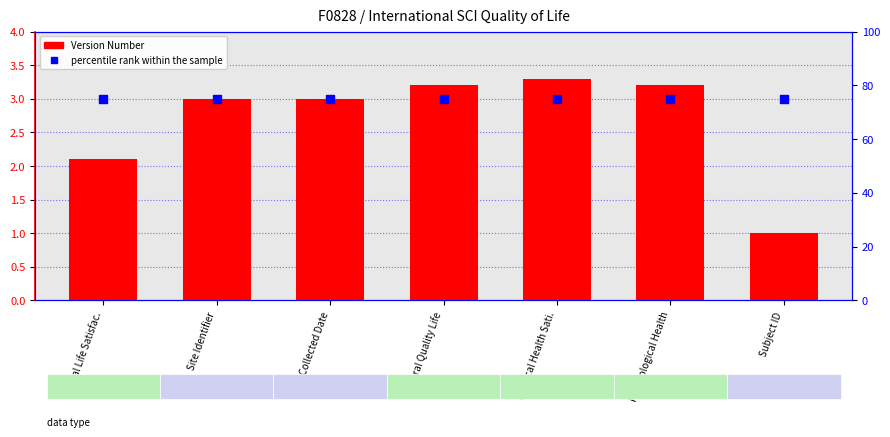

What is the total value across all series at Psychological Health?

78.2